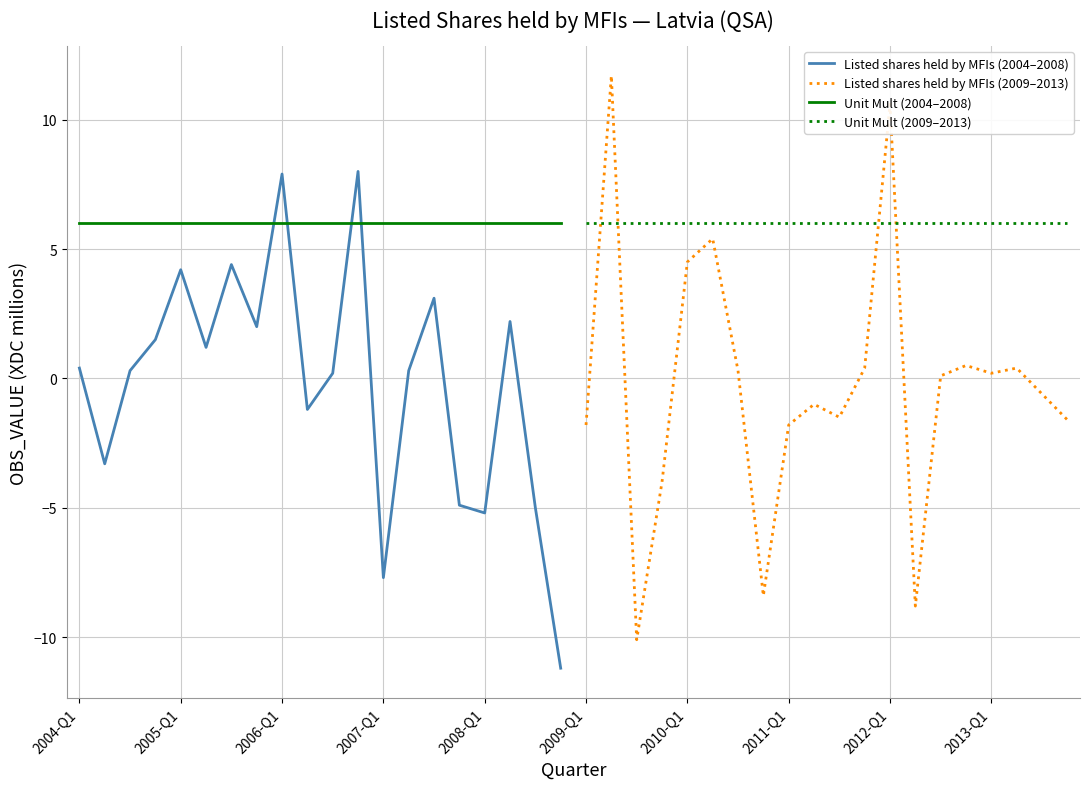

How many times do Unit Mult (2004–2008) and Listed shares held by MFIs (2004–2008) cross each other?

4